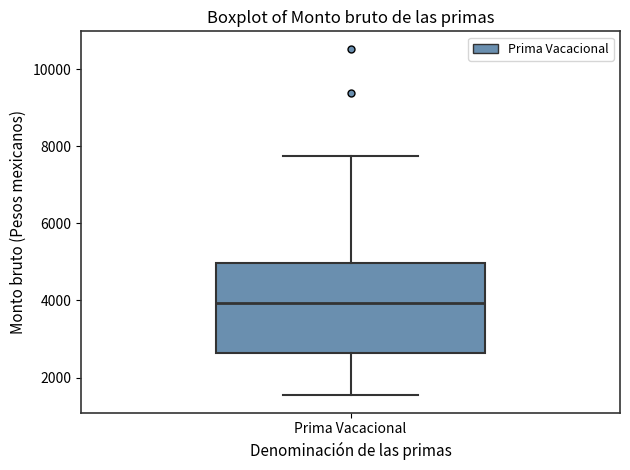

Where does the median line of the box for Prima Vacacional sit on the y-axis? The values are not printed on the chart, so give them approximately, as read against the axis.

4000